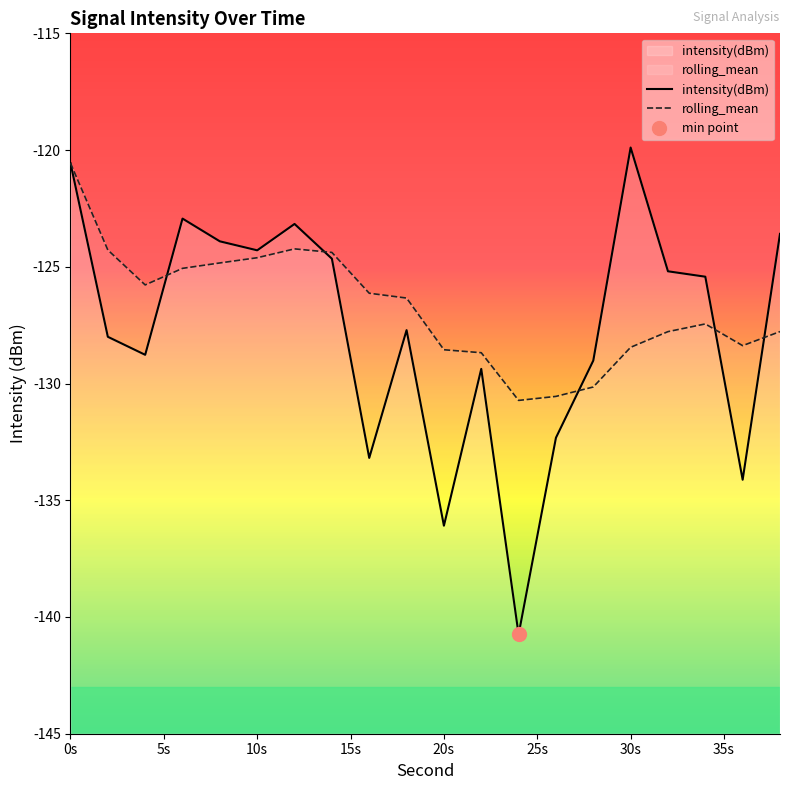

The rolling_mean series shows -128.4 at 30s. True or false?

True